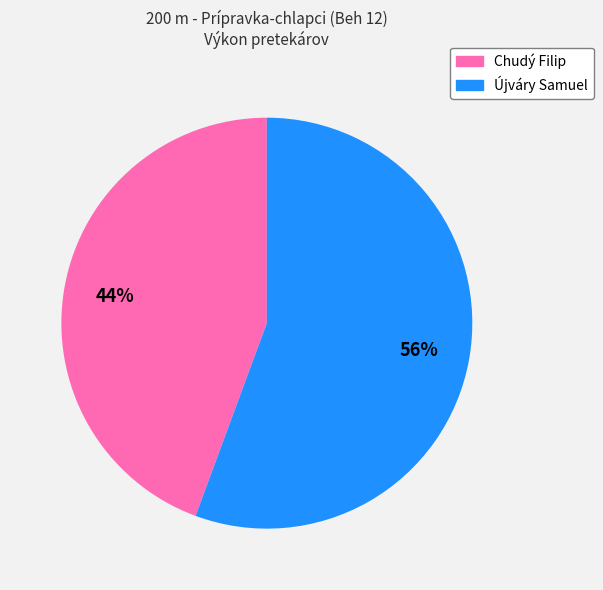

To the nearest percent, what is the combined percentage of Újváry Samuel and Chudý Filip?

100%